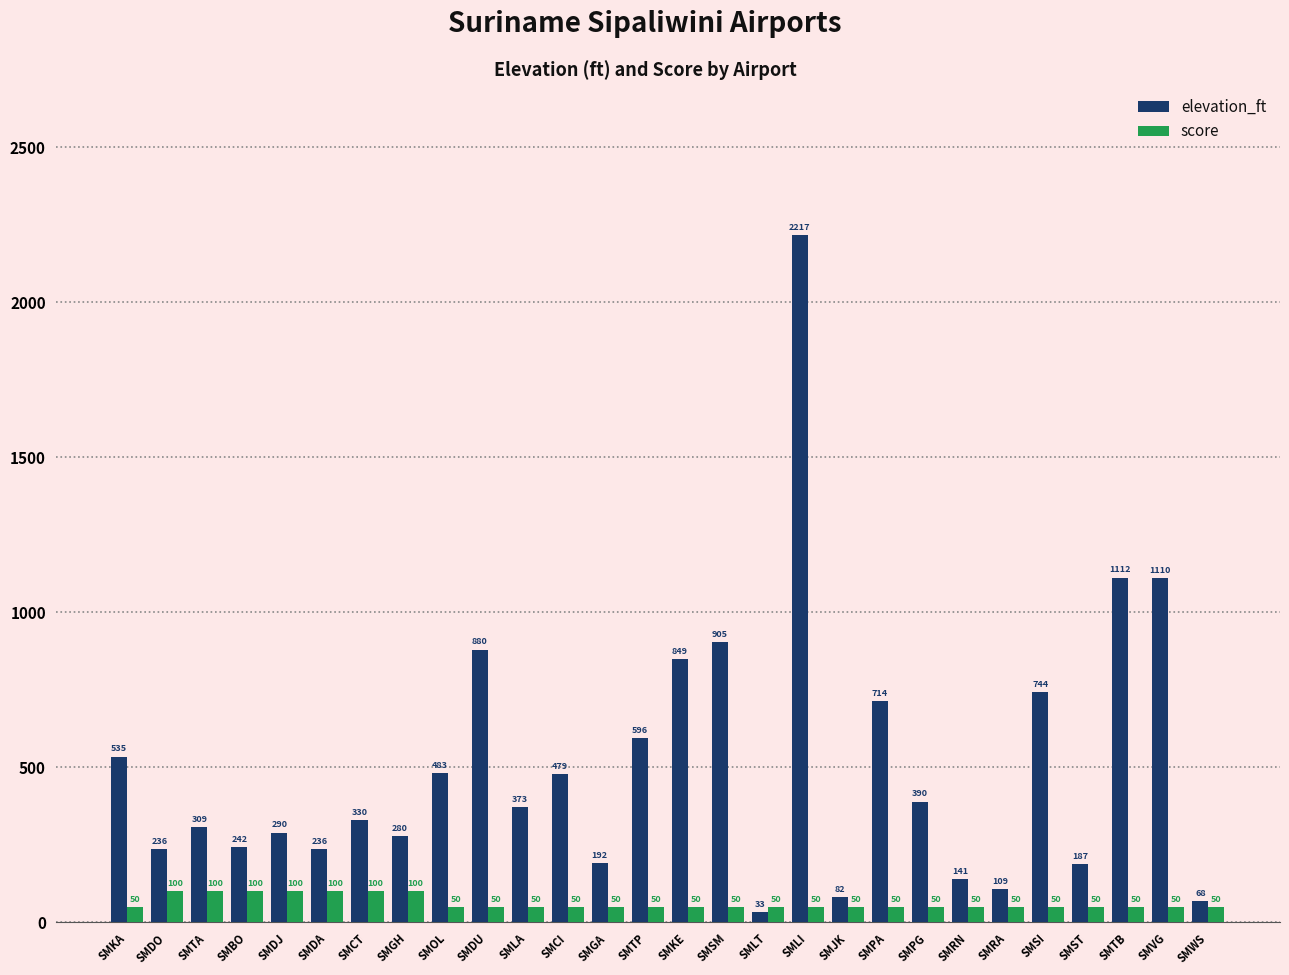

Reading left to right, extract all data points from this chart.

elevation_ft: 535	236	309	242	290	236	330	280	483	880	373	479	192	596	849	905	33	2217	82	714	390	141	109	744	187	1112	1110	68
score: 50	100	100	100	100	100	100	100	50	50	50	50	50	50	50	50	50	50	50	50	50	50	50	50	50	50	50	50